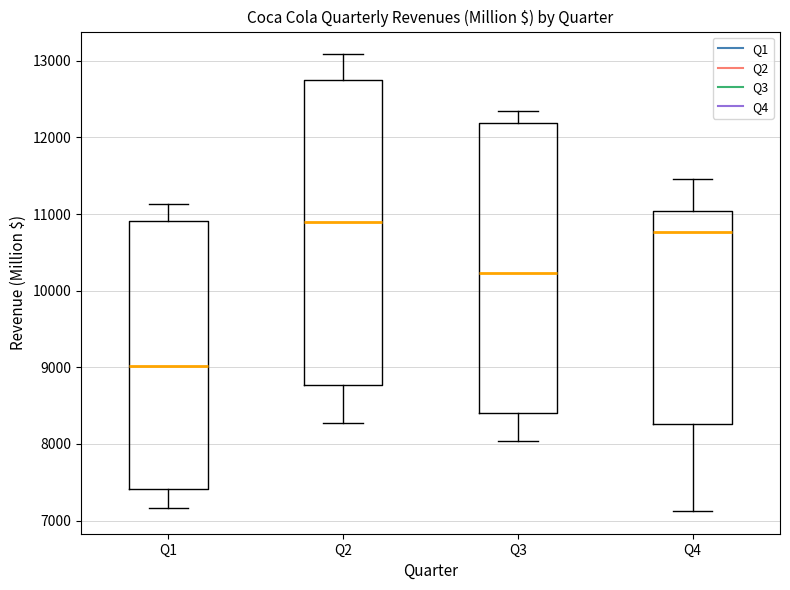

Where does the median line of the box for Q4 sit on the y-axis? The values are not printed on the chart, so give them approximately, as read against the axis.

10800